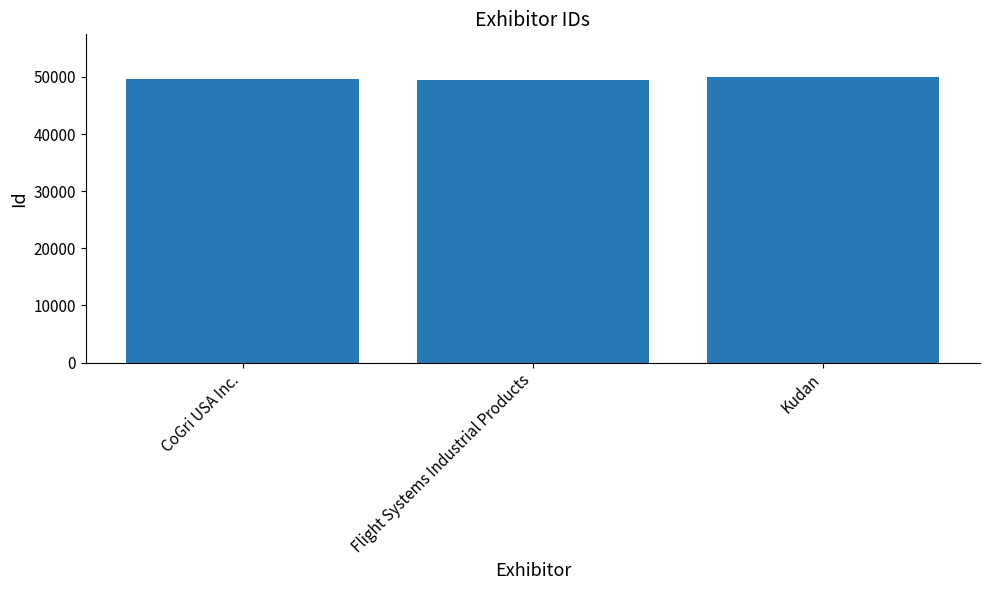

True or false: the data shows 26651 at CoGri USA Inc..

False